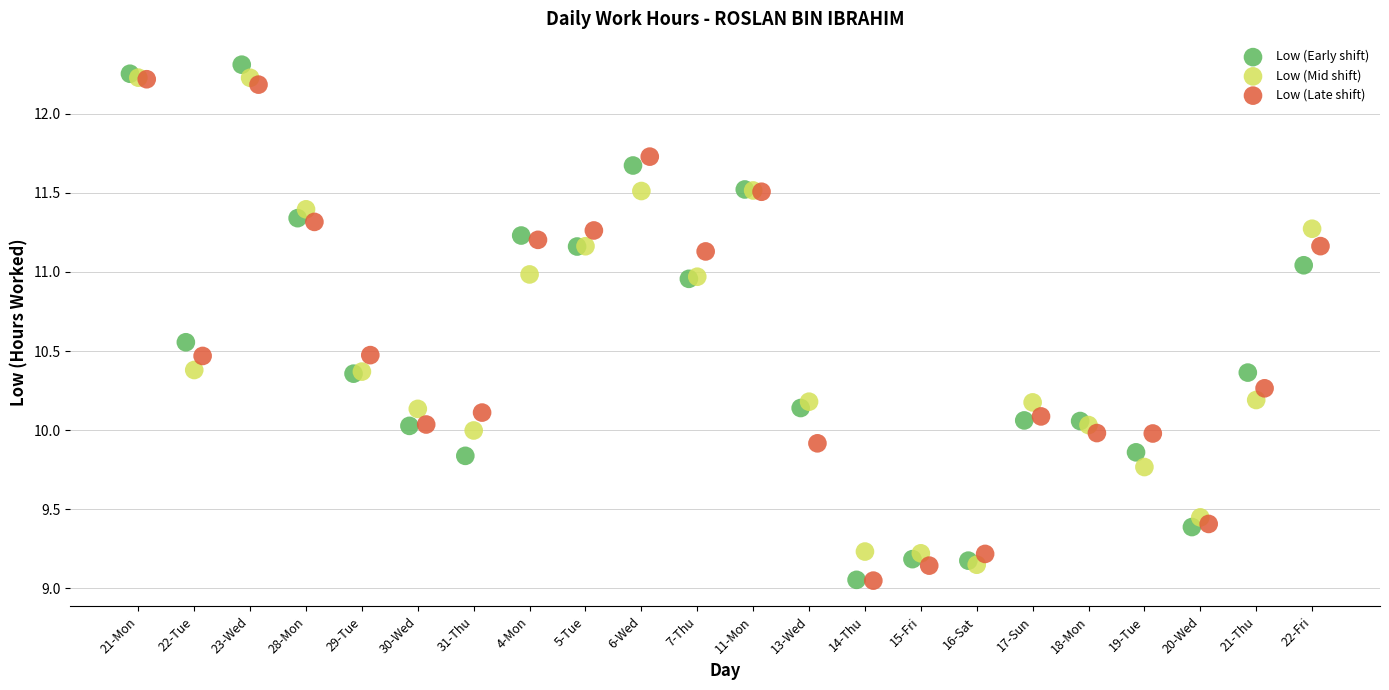

Which series contains the highest Y value?

Low (Early shift)